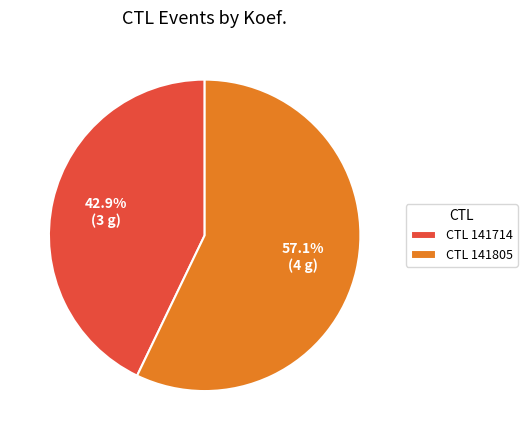

Rank the categories by value from highest to lowest.

CTL 141805, CTL 141714